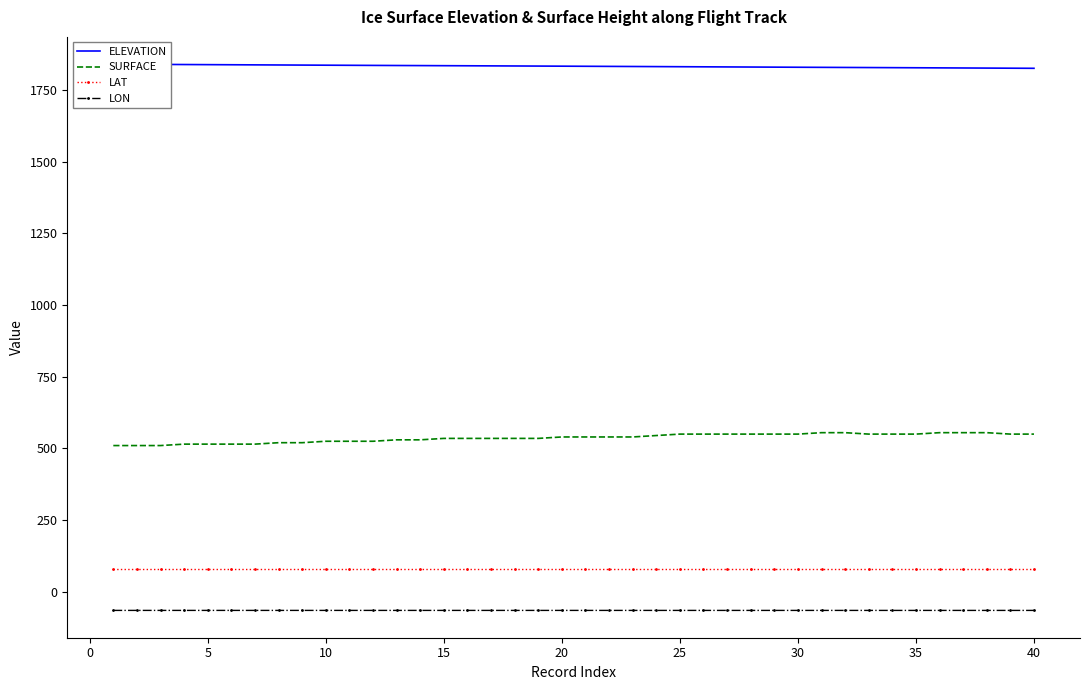

How many values in the ELEVATION series are below 1833?

19